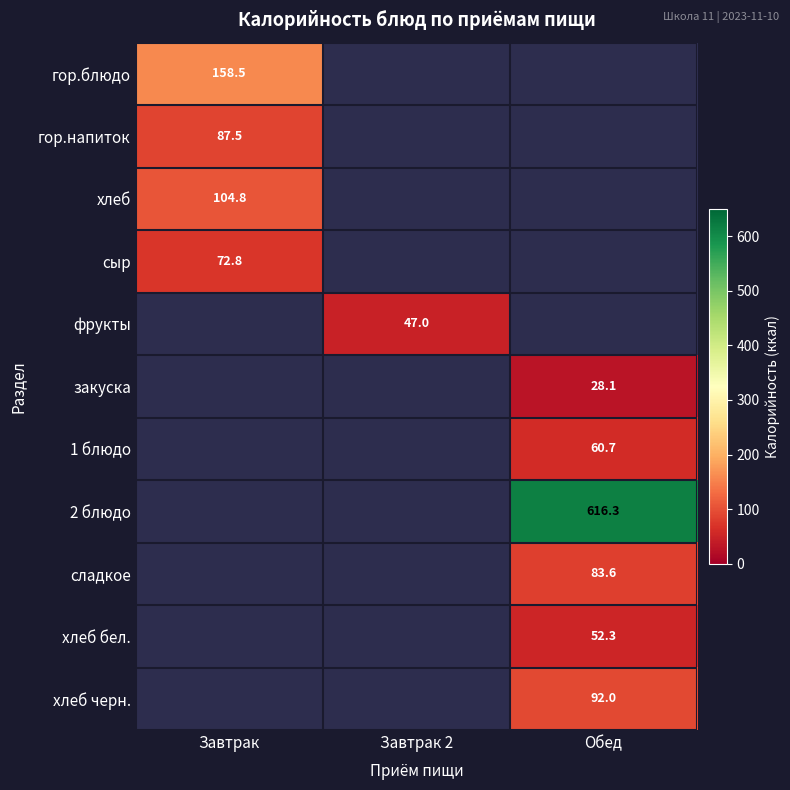

How many categories are shown in the chart?

3